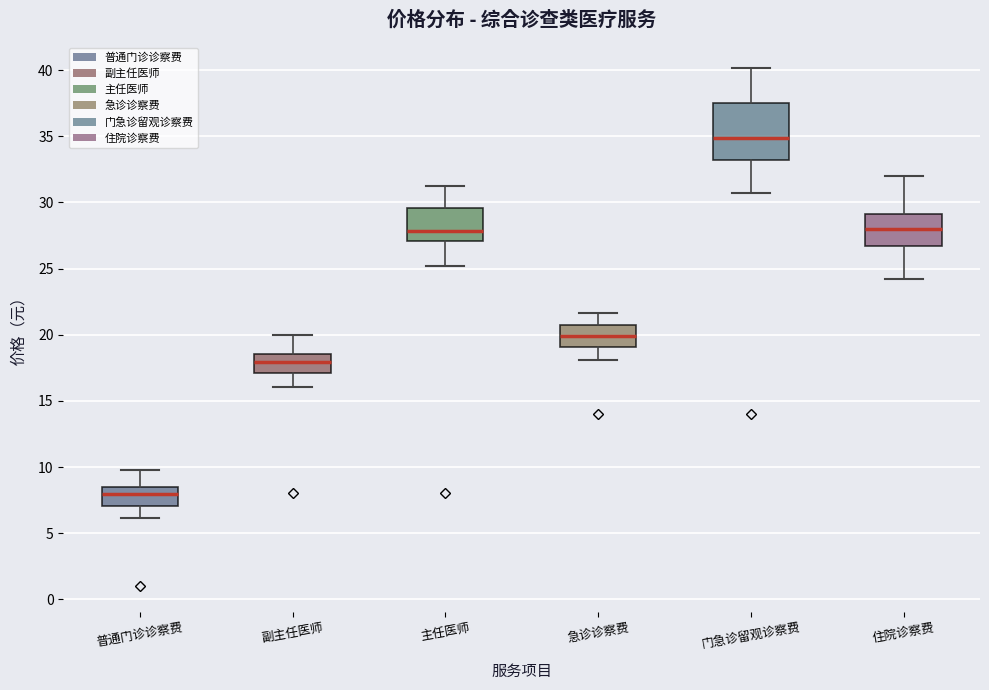

Which box is the tallest, from its lower edge to its upper edge?

门急诊留观诊察费